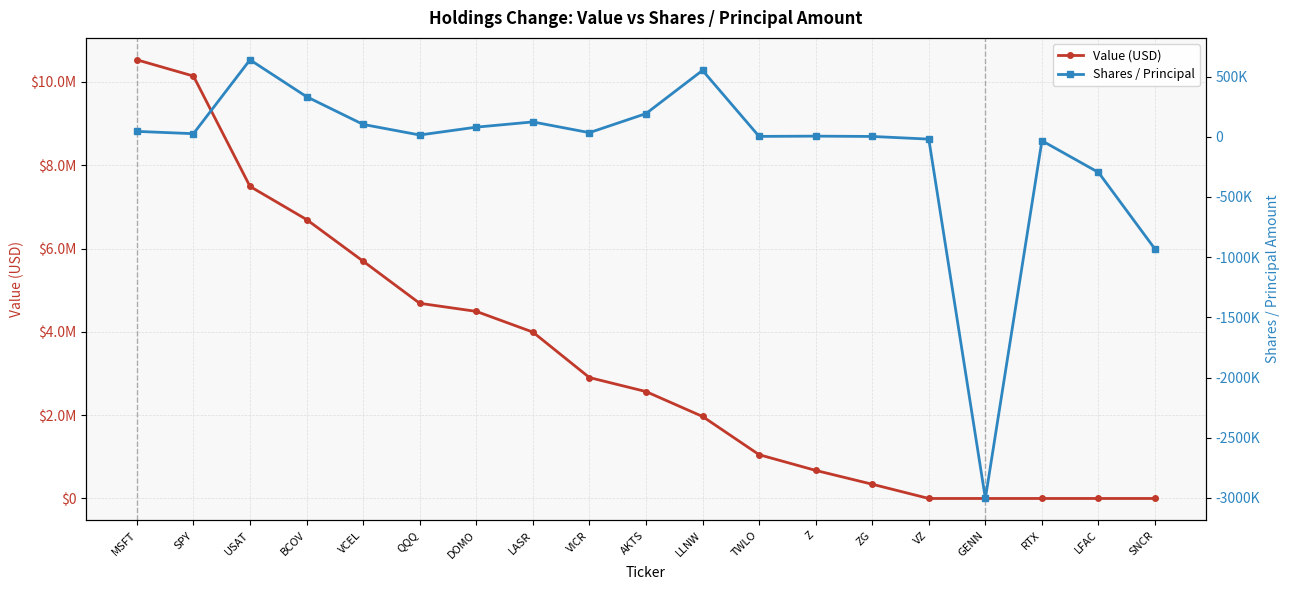

At DOMO, list the series in order from smallest to largest.

Shares / Principal, Value (USD)